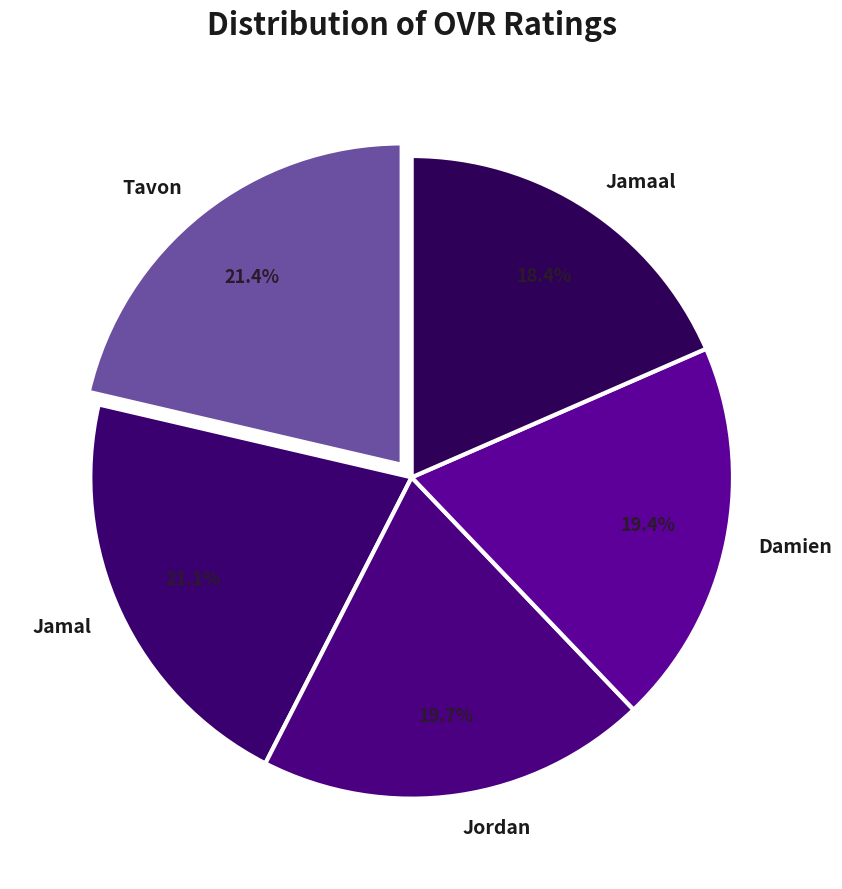

What is the ratio of the value at Damien to the value at Tavon?

0.9